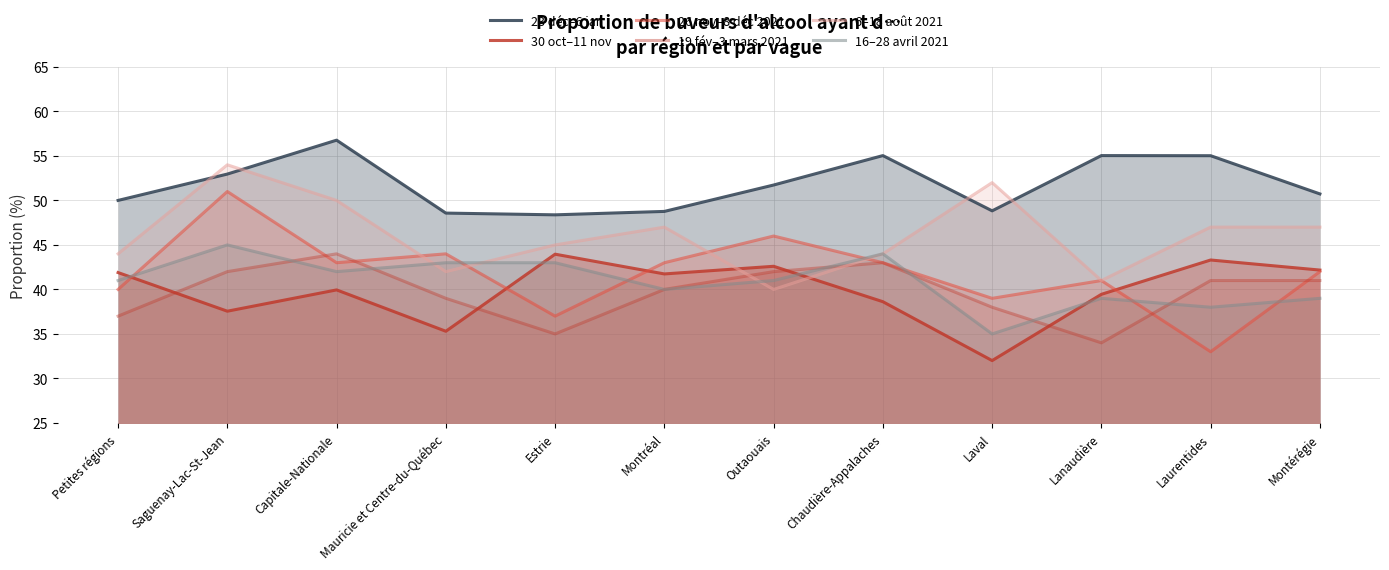

Where is the first local minimum for 26 nov–8 déc 2021?

Capitale-Nationale